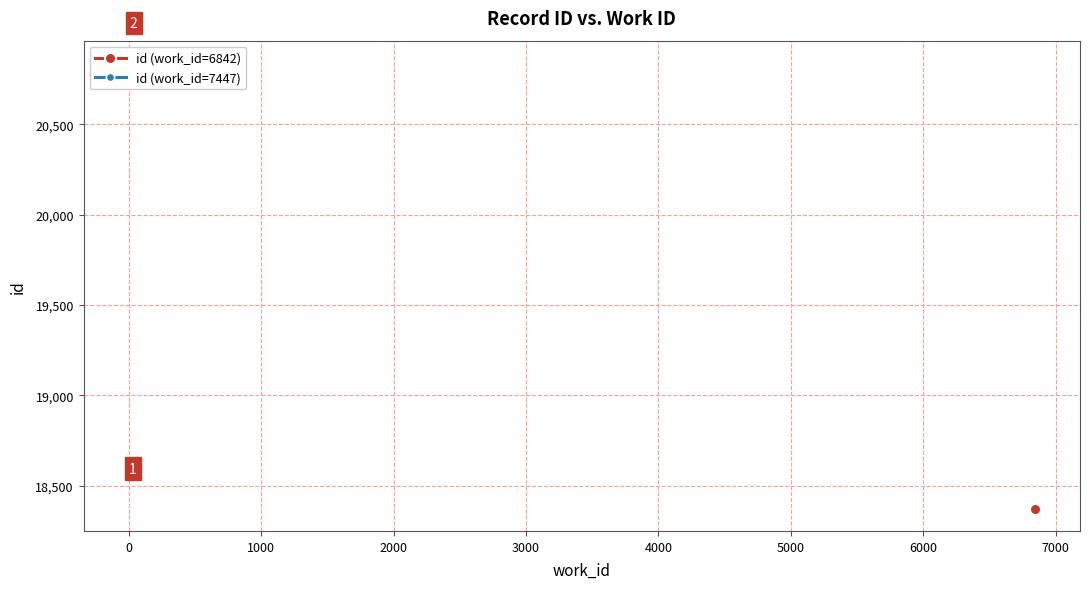

What is the difference between the second highest and minimum values?

7